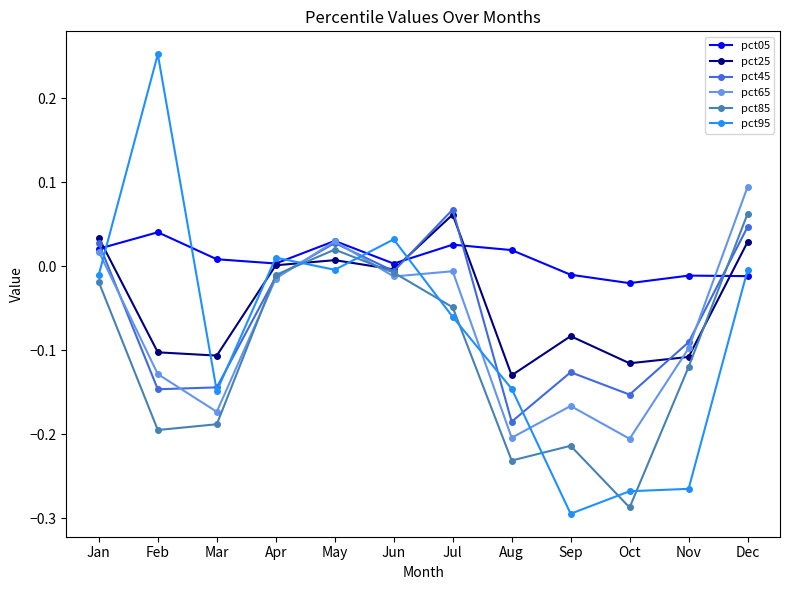

How many data points in pct45 are less than 0?

8